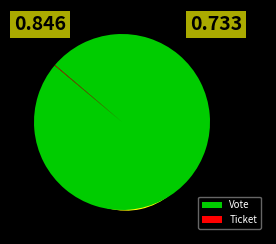

What percentage do Vote and Ticket together represent?

100.0%